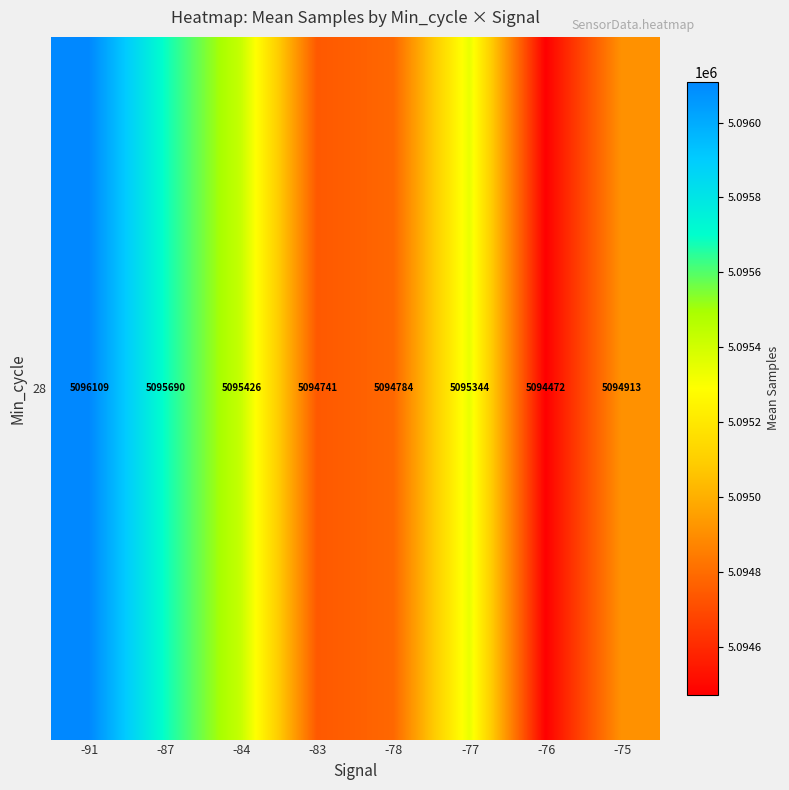

Which has a higher value, -83 or -78?

-78